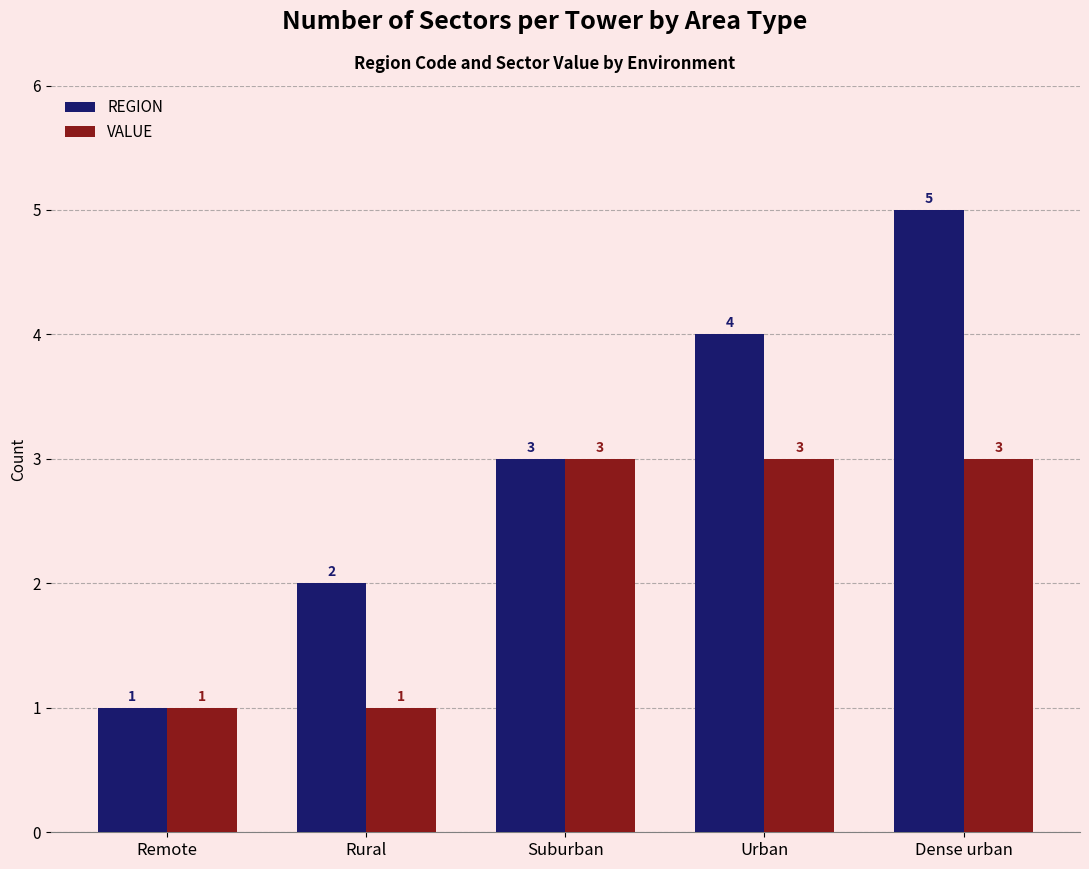

Which series has the widest spread of values?

REGION